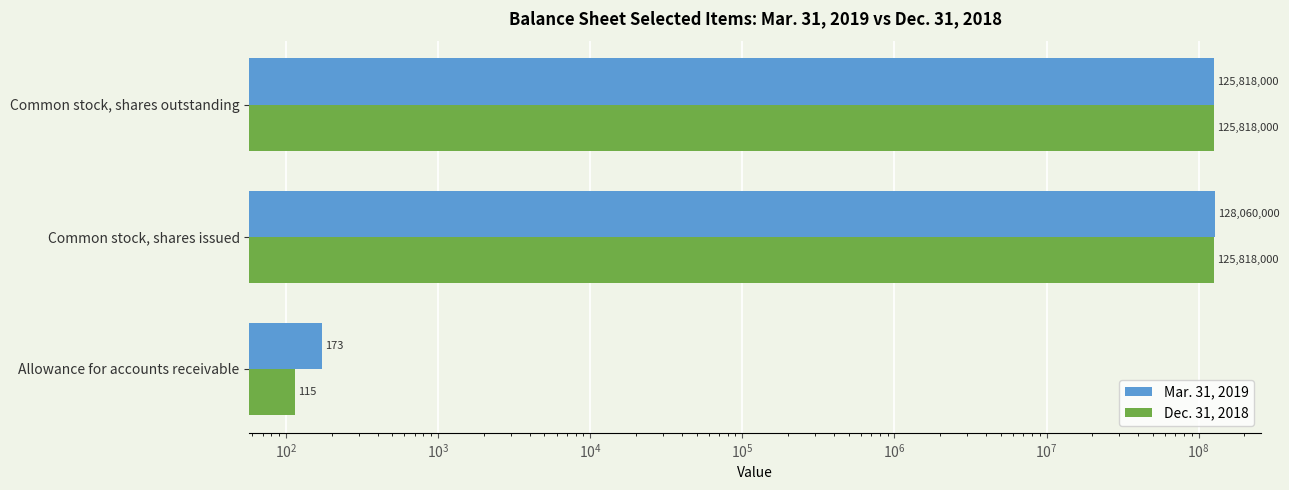

What is the maximum value for Dec. 31, 2018?

125818000